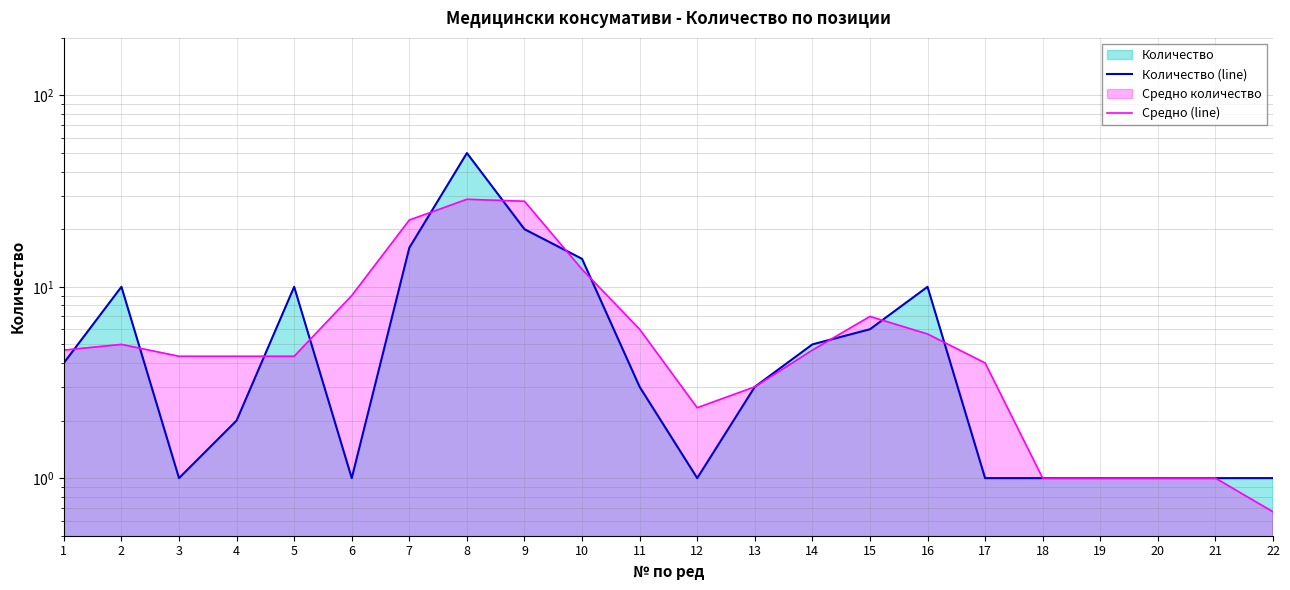

At which label does Средно (line) first exceed 4?

1